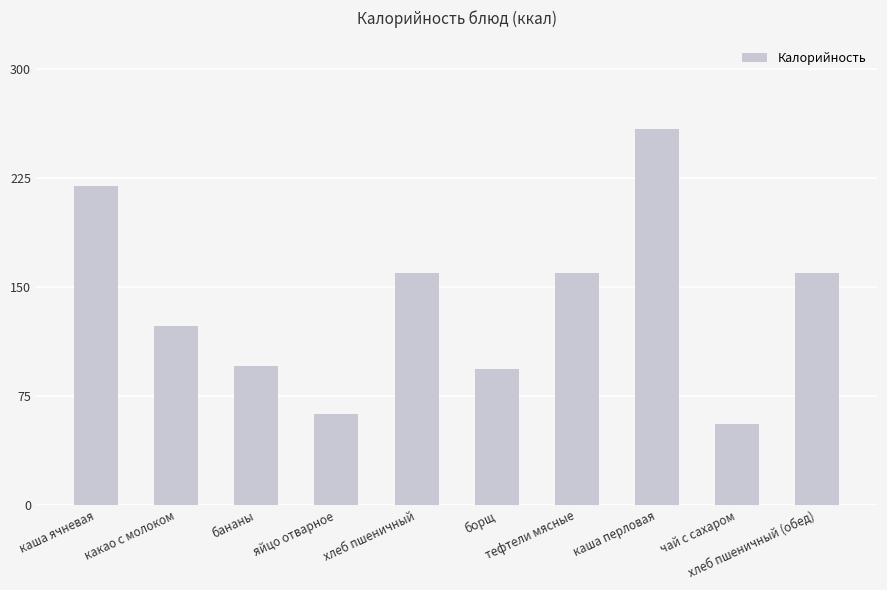

True or false: the data shows 79 at чай с сахаром.

False